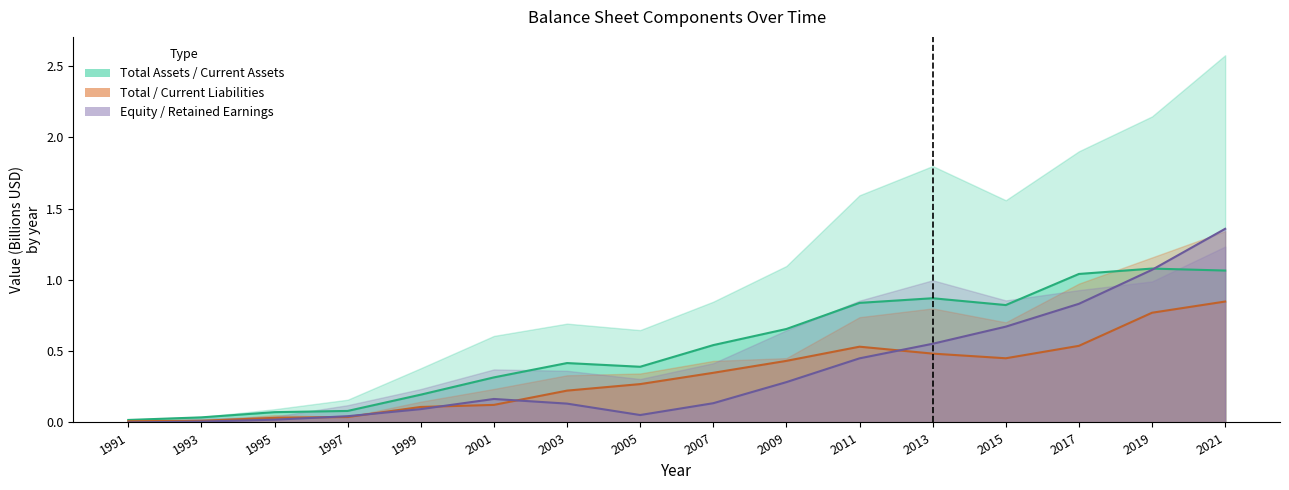

The value of Total Liabilities at 2011 is 0.1. True or false?

False